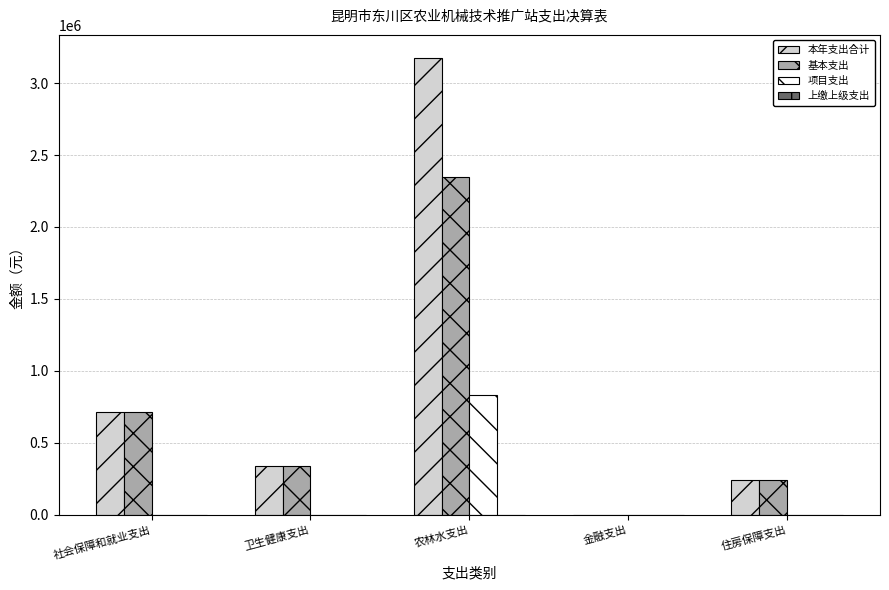

At which label does 本年支出合计 first exceed 337815?

社会保障和就业支出